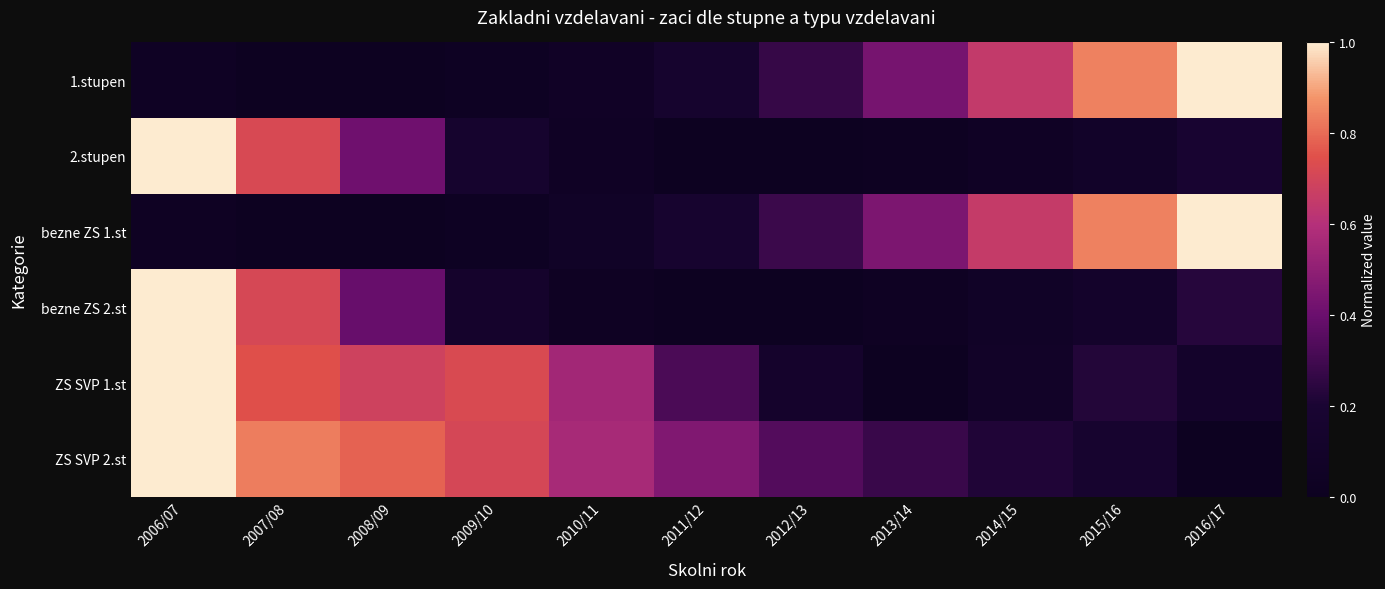

At which category is the sum across all series the highest?

2006/07